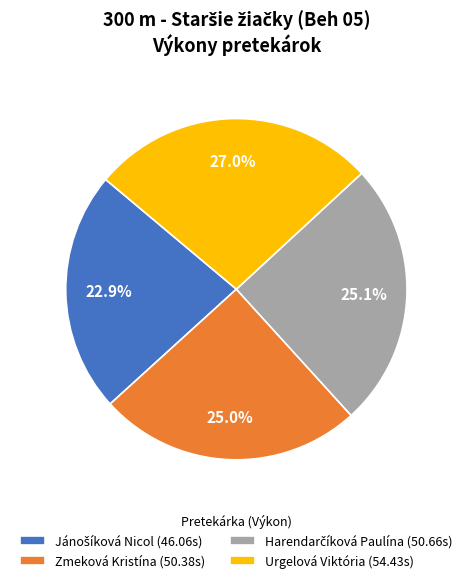

What percentage is the Zmeková Kristína slice, to the nearest percent?

25%